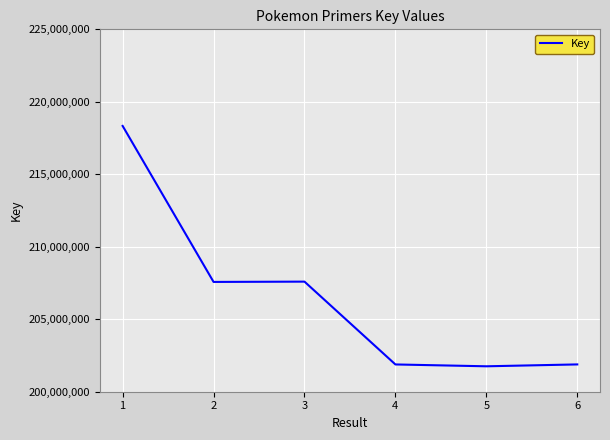

What is the greatest value displayed?

218335874